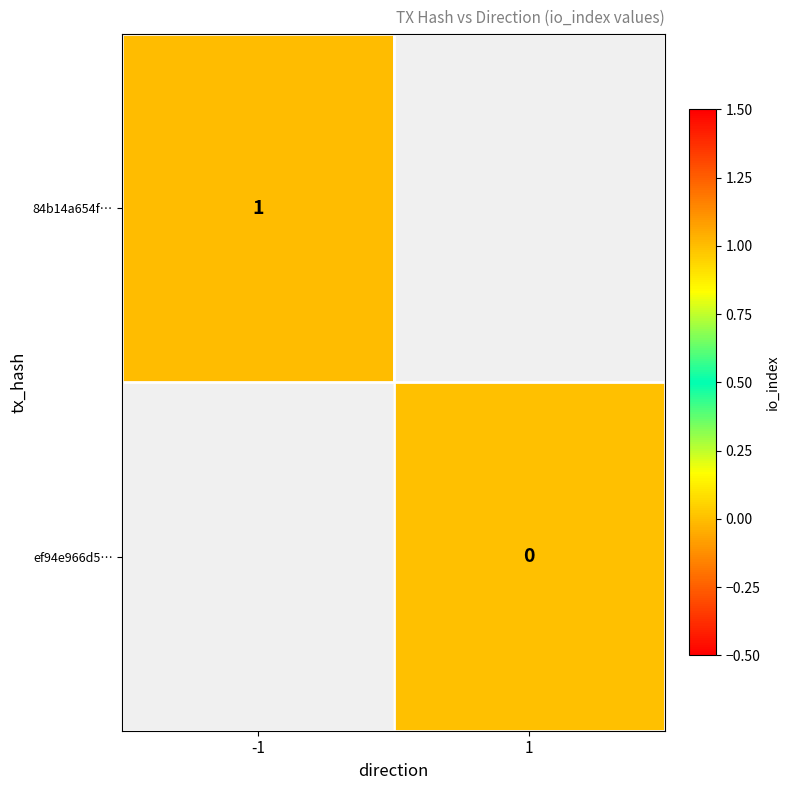

Rank the series at -1 from highest to lowest value.

84b14a654f…, ef94e966d5…